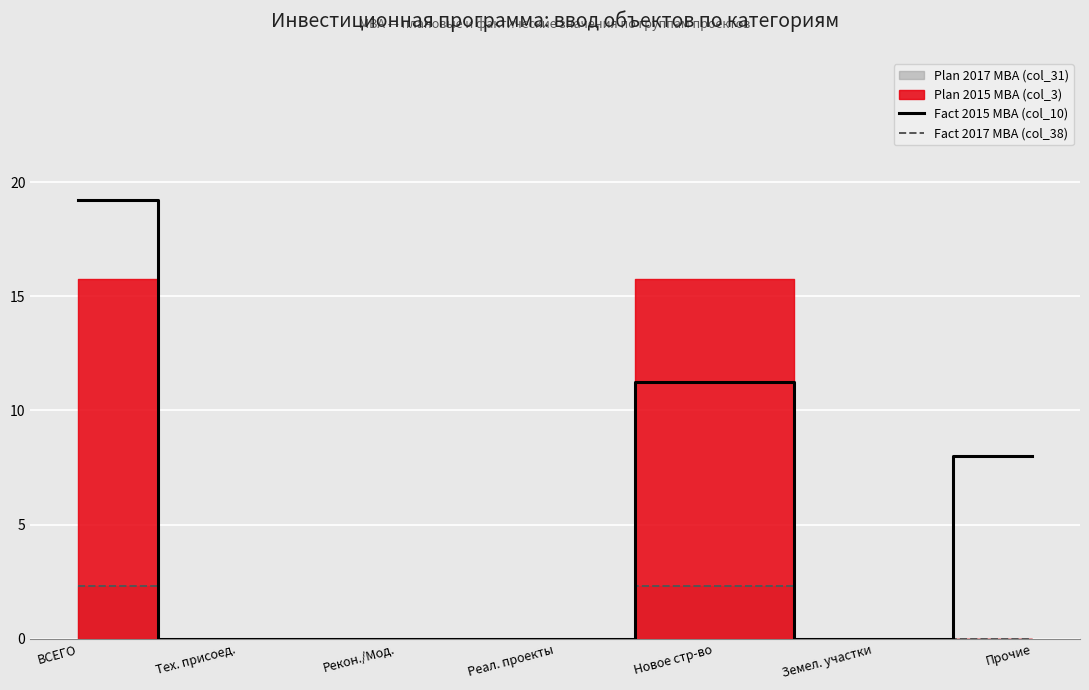

Where is the first local minimum for Fact 2015 МВА (col_10)?

Земел. участки